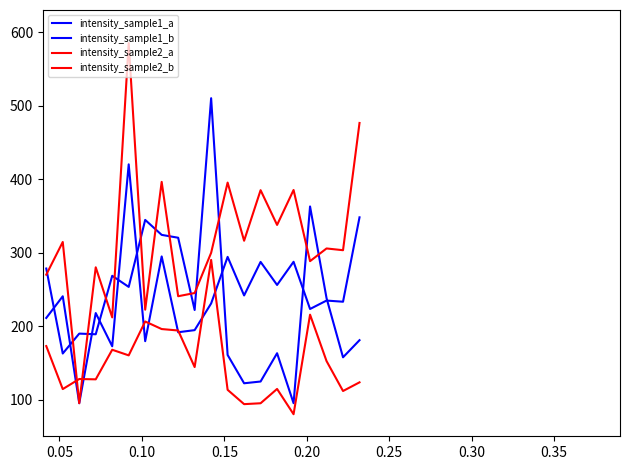

How many lines are shown in the chart?

4